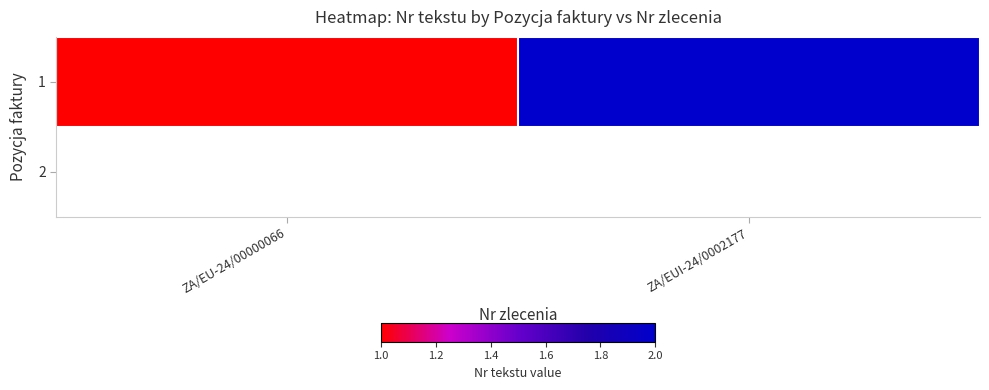

What is the difference between the 1 values at ZA/EUI-24/0002177 and ZA/EU-24/00000066?

1.0